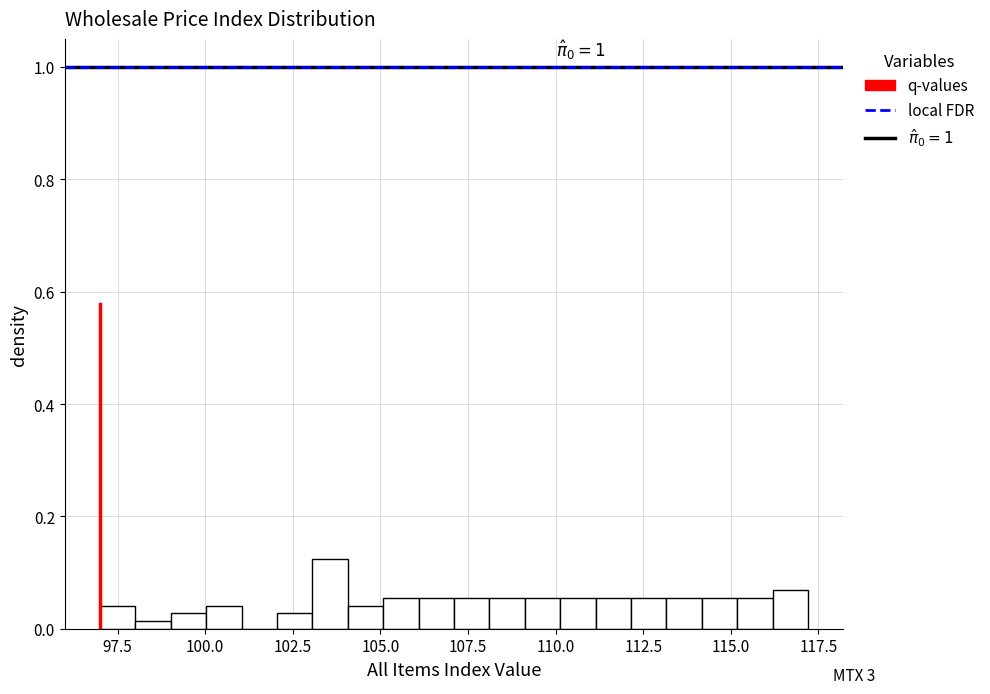

Read against the x-axis, roughly where is the centre of the tallest bar?

103.5